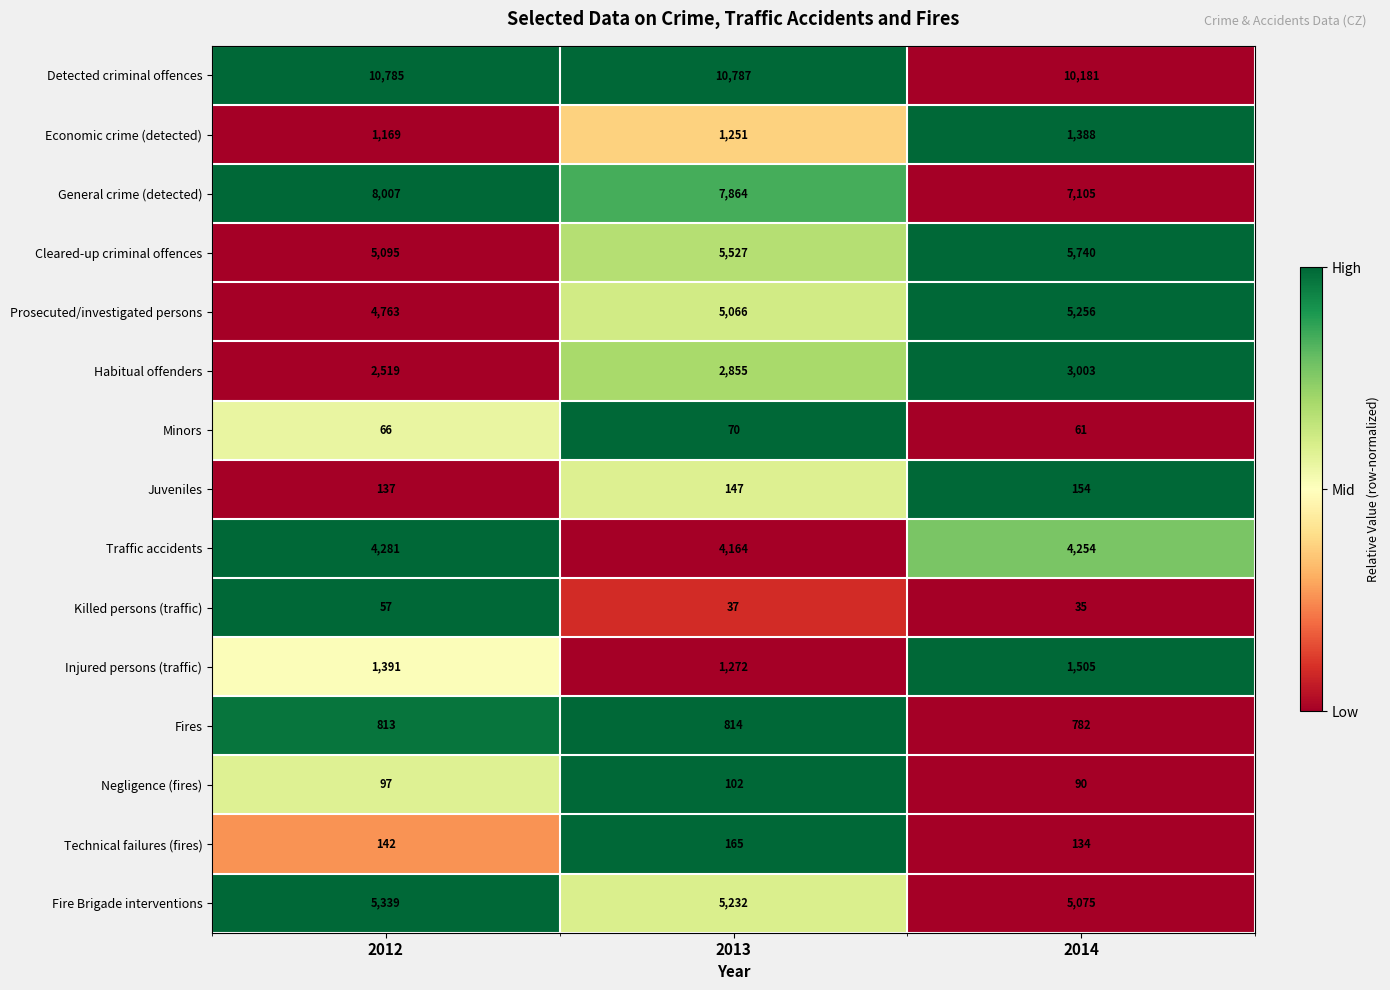

At 2012, list the series in order from smallest to largest.

Killed persons (traffic), Minors, Negligence (fires), Juveniles, Technical failures (fires), Fires, Economic crime (detected), Injured persons (traffic), Habitual offenders, Traffic accidents, Prosecuted/investigated persons, Cleared-up criminal offences, Fire Brigade interventions, General crime (detected), Detected criminal offences